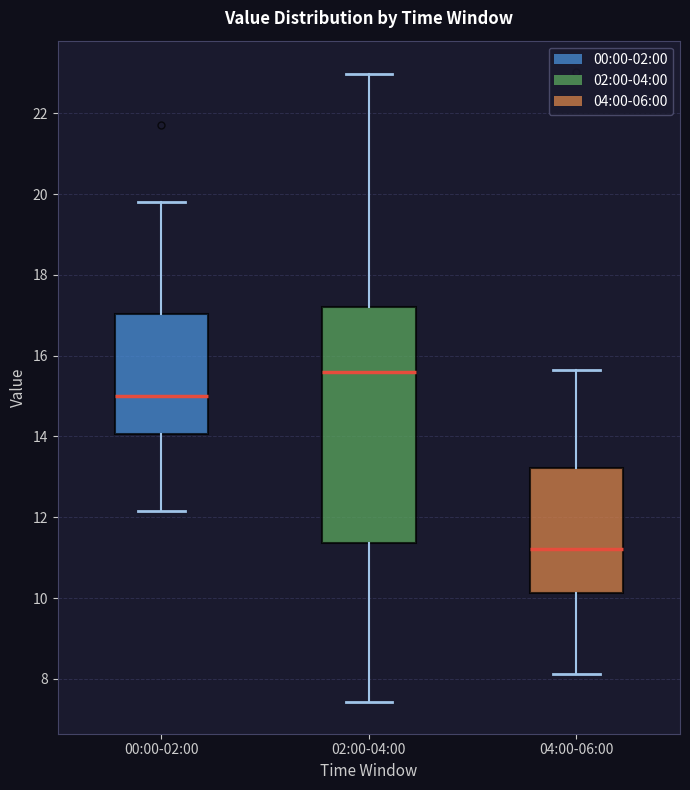

Reading left to right, read every box against the y-axis: the position of its median line, the range the box covers, and the ends of its whiskers. The values are not printed on the chart, so give them approximately, as read against the axis.

00:00-02:00: median 15.0, box 14.0 to 17.0, whiskers 12.2 to 19.8
02:00-04:00: median 15.6, box 11.4 to 17.2, whiskers 7.4 to 23.0
04:00-06:00: median 11.2, box 10.2 to 13.2, whiskers 8.2 to 15.6